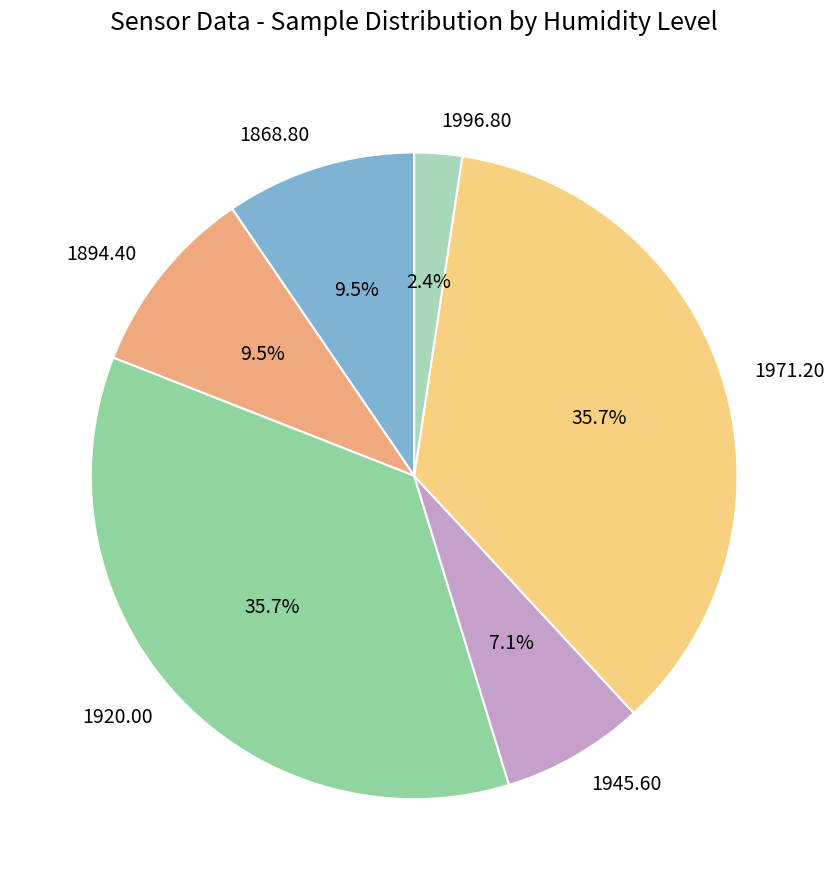

How much of the chart is everything except 1868.80?

90.5%